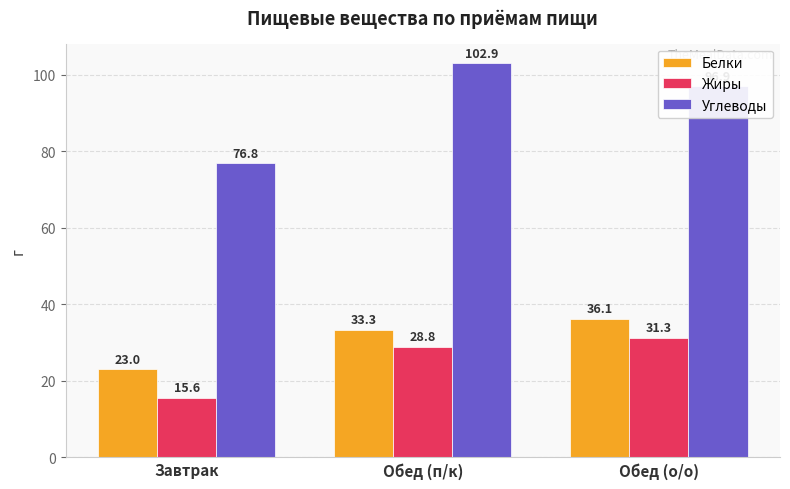

What position from the left is Обед (о/о)?

3